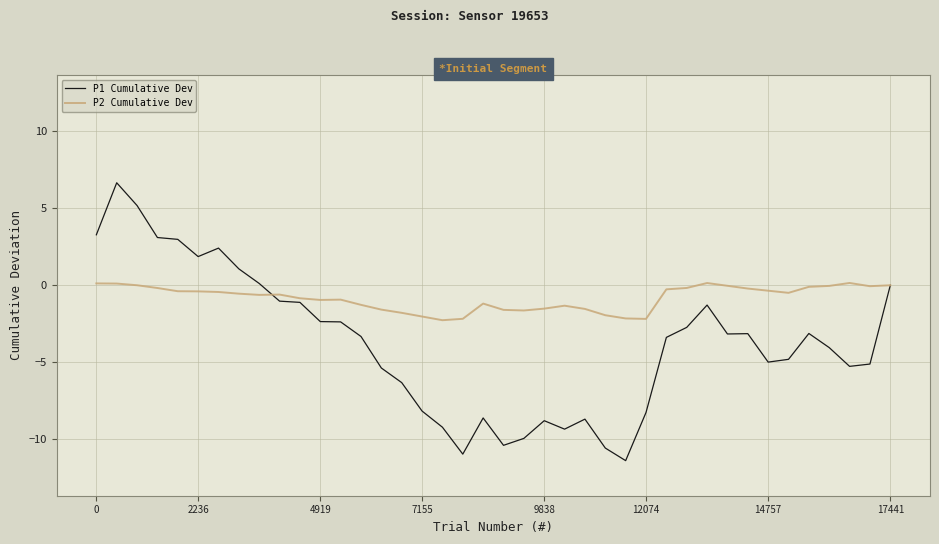

List the series in order of their peak value, highest first.

P1 Cumulative Dev, P2 Cumulative Dev